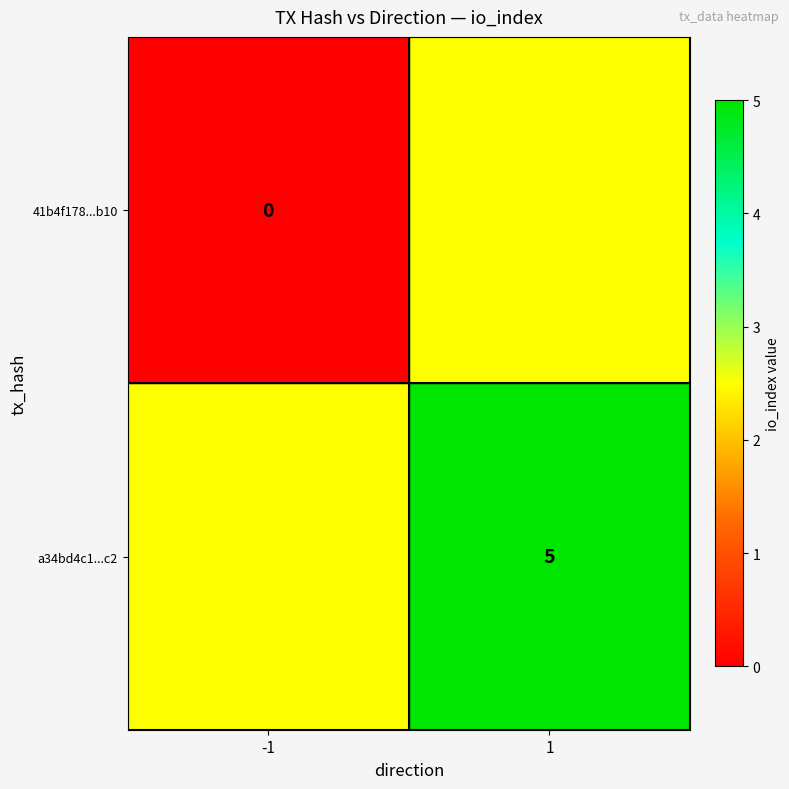

True or false: a34bd4c1...c2 has a value of 5.0 at 1.

True